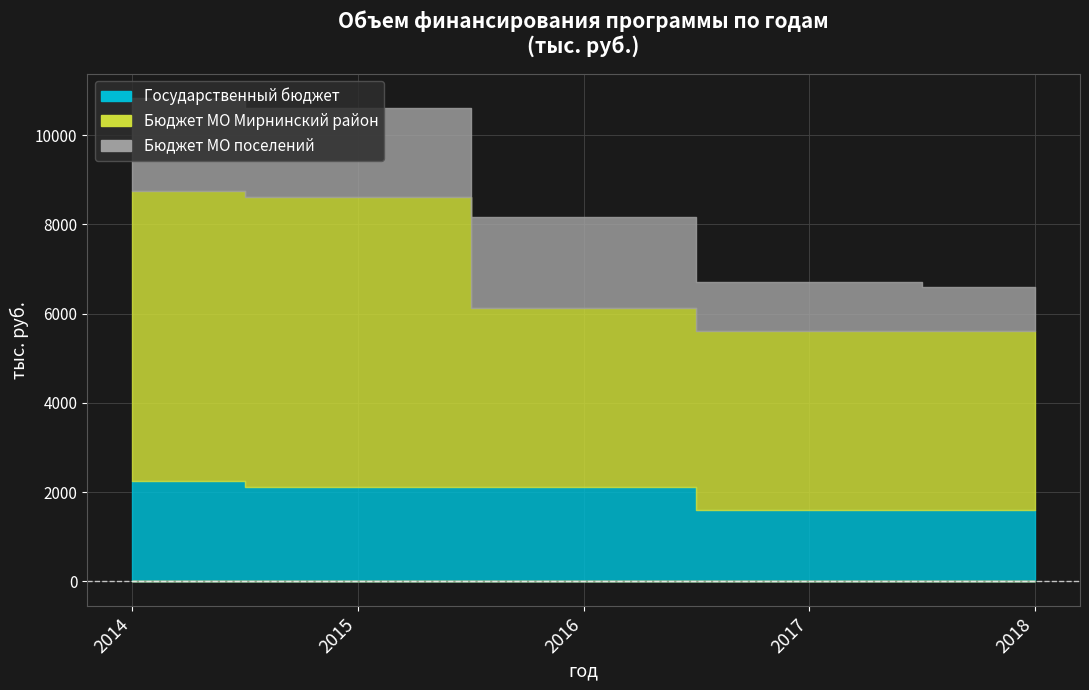

The Бюджет МО поселений series shows 2050 at 2016. True or false?

True